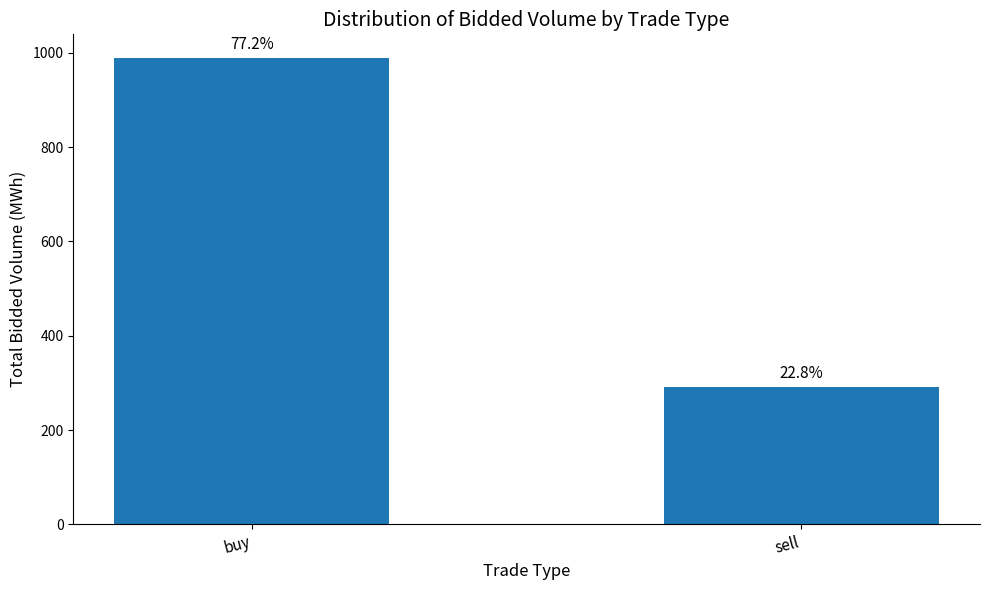

At which label is the value closest to 640?

sell